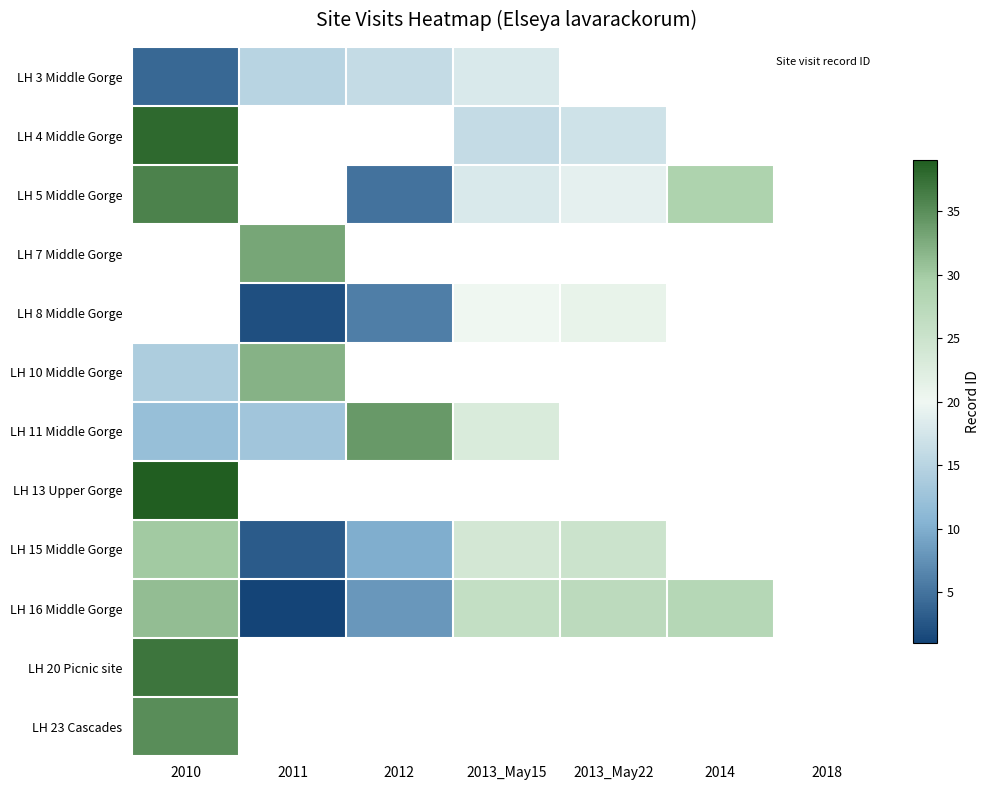

Rank the series by their maximum value, from lowest to highest.

LH 3 Middle Gorge, LH 15 Middle Gorge, LH 16 Middle Gorge, LH 10 Middle Gorge, LH 11 Middle Gorge, LH 23 Cascades, LH 5 Middle Gorge, LH 4 Middle Gorge, LH 7 Middle Gorge, LH 8 Middle Gorge, LH 20 Picnic site, LH 13 Upper Gorge